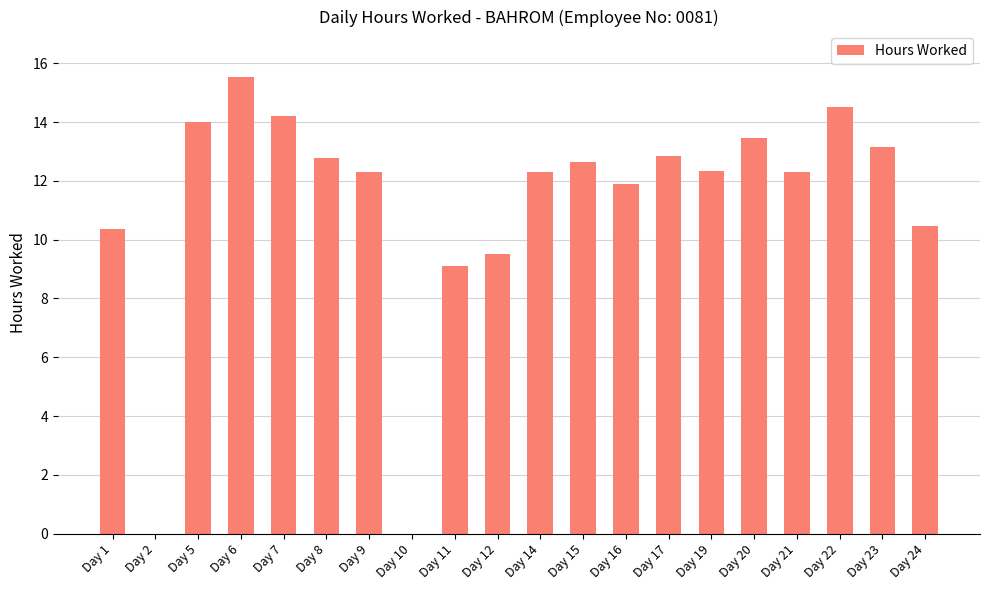

Which label corresponds to the largest value in the chart?

Day 6